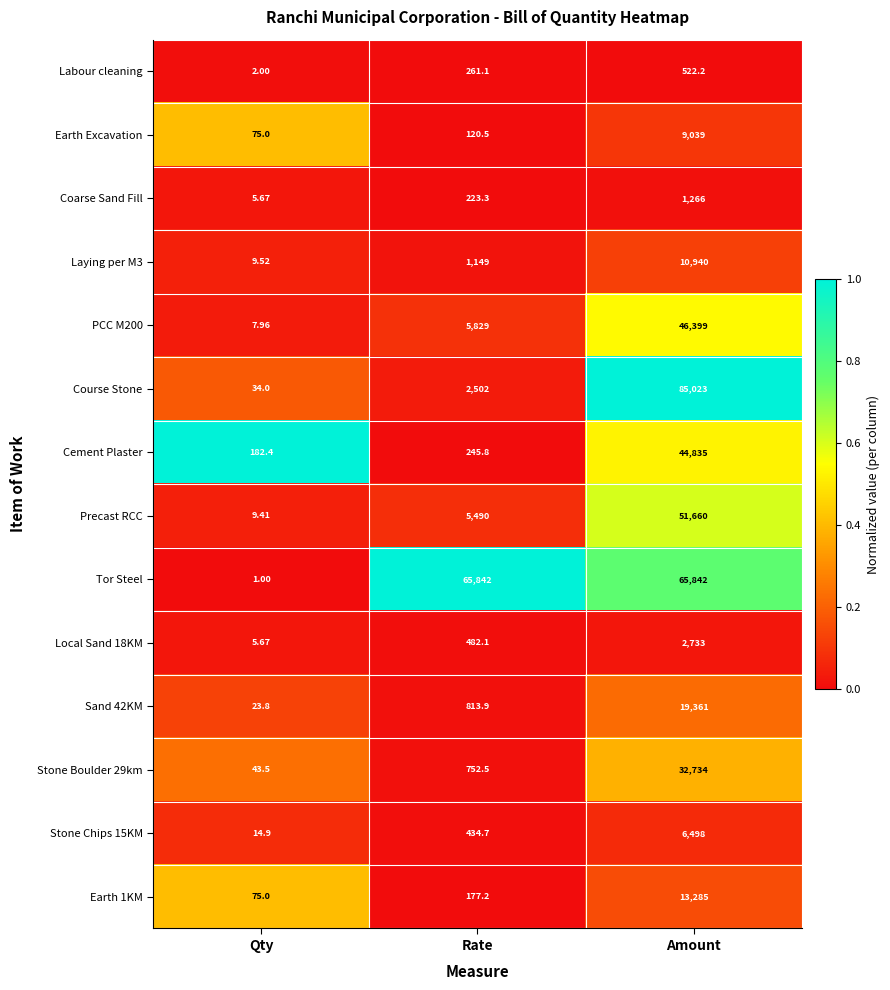

Which series has the largest total across all categories?

Tor Steel